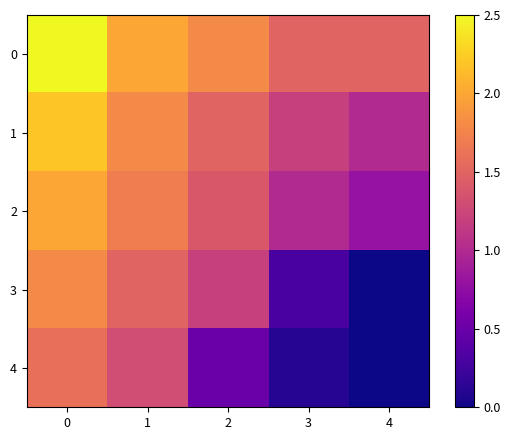

Which has a higher value, 2 or 3?

2